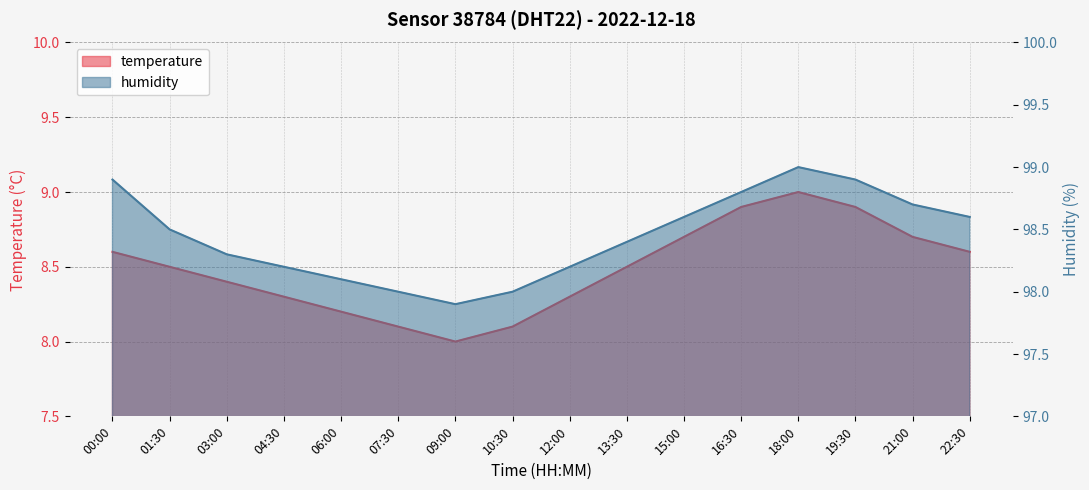

What are all the series names shown in the legend?

temperature, humidity